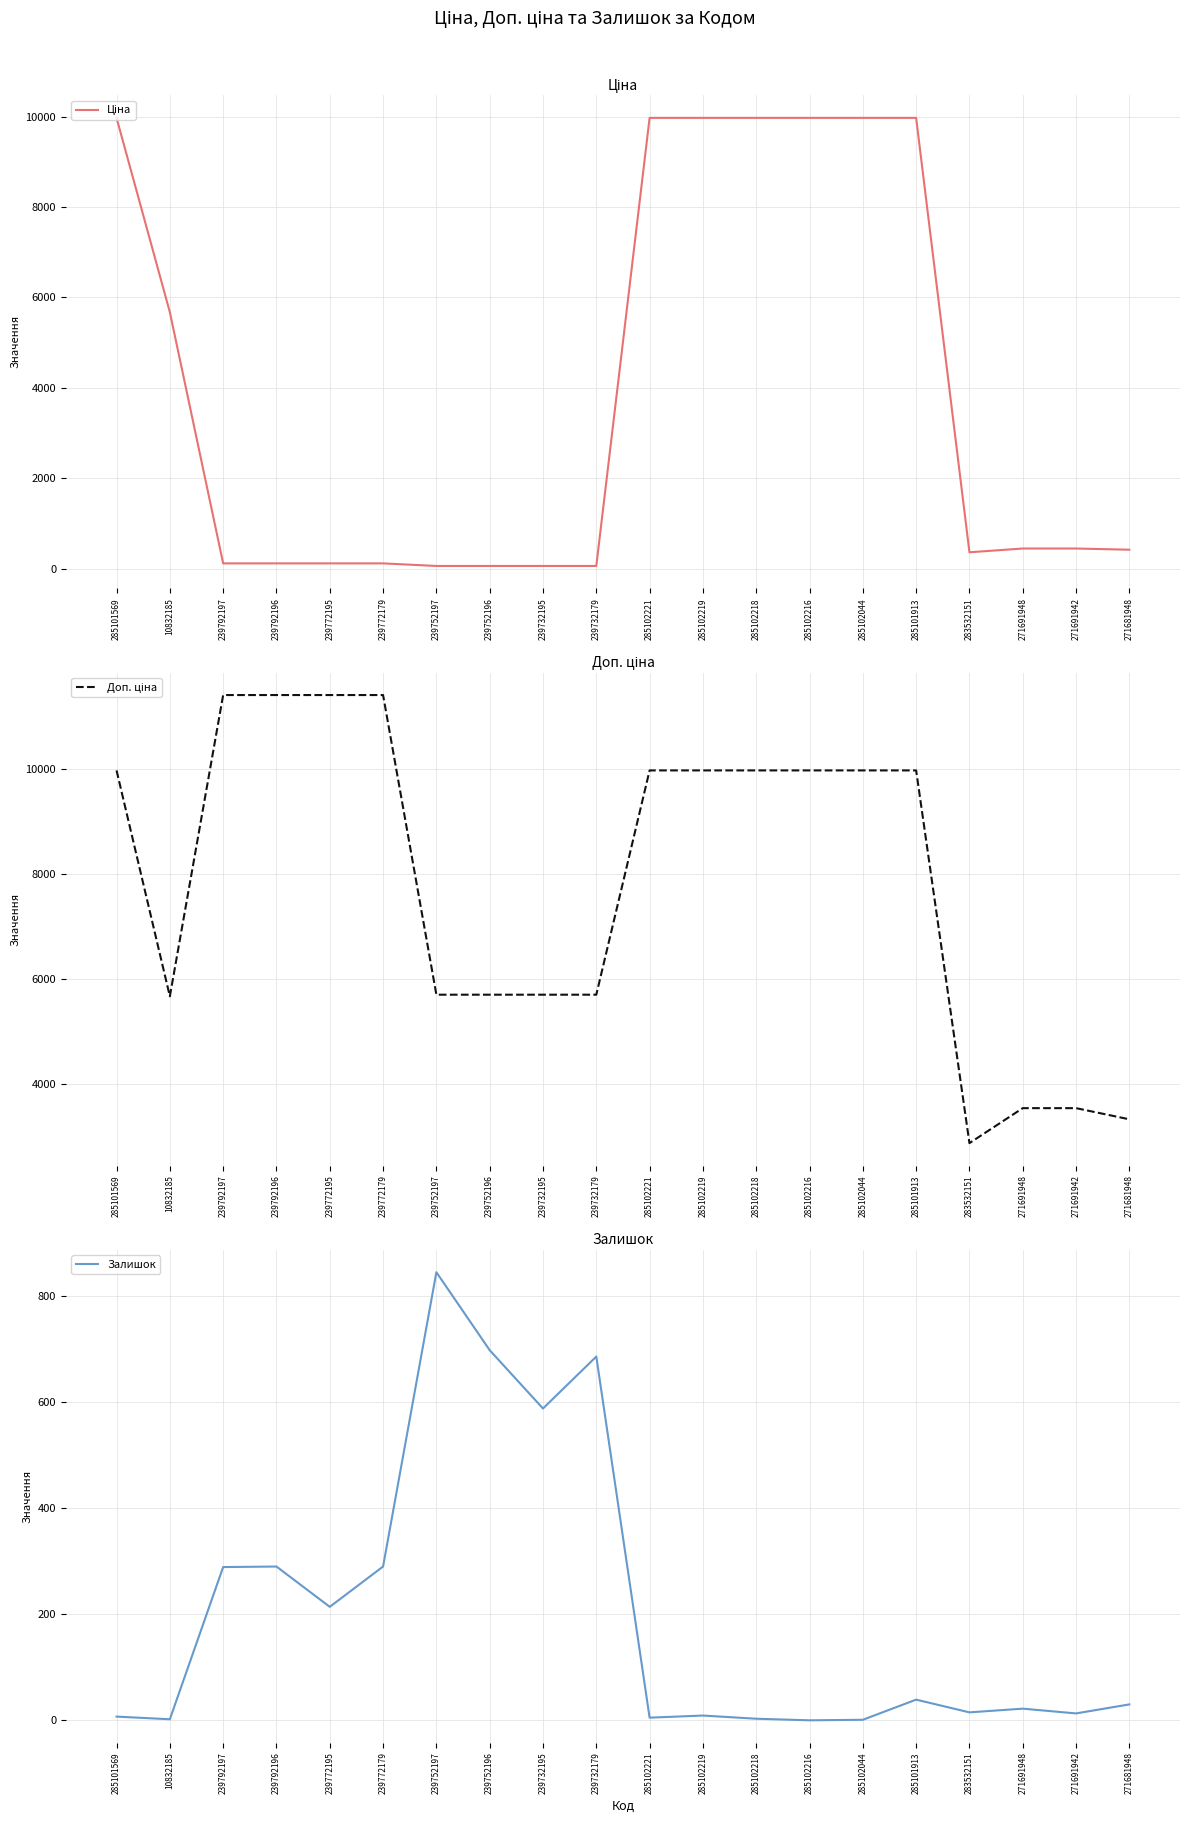

Which series changed the most between 239792197 and 285102219?

Ціна